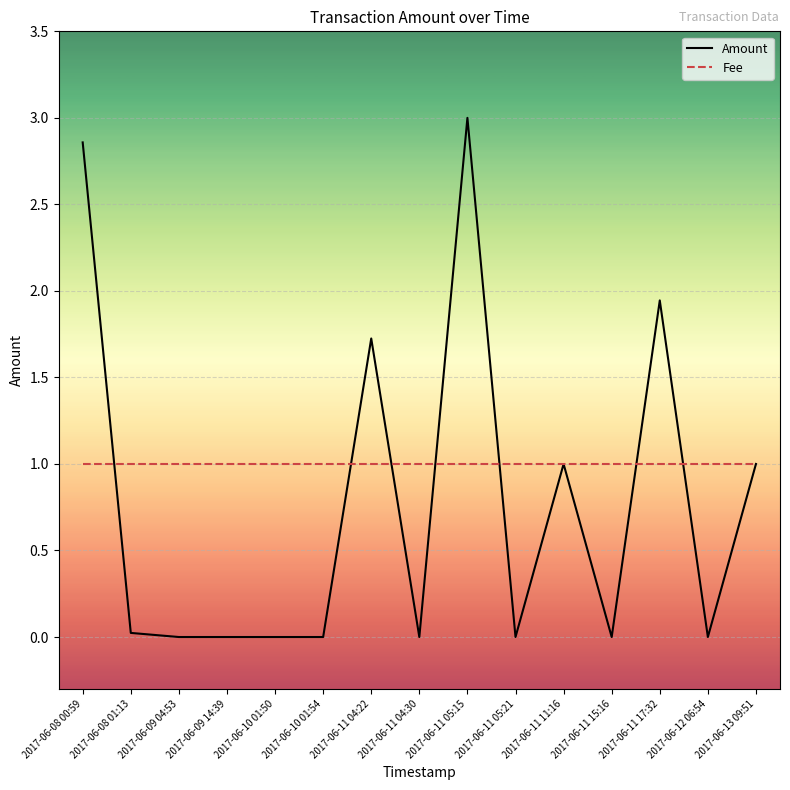

Rank the series by their average value, from lowest to highest.

Amount, Fee